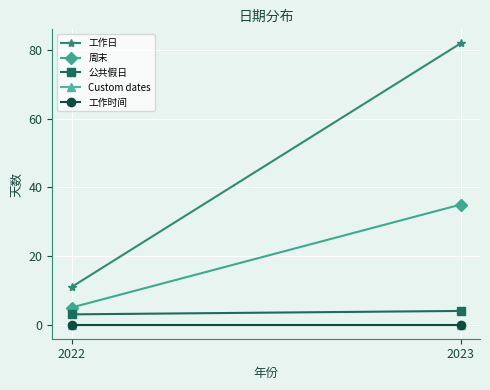

Reading left to right, what are all the values shown in this chart?

工作日: 11	82
周末: 5	35
公共假日: 3	4
Custom dates: 0	0
工作时间: 0	0